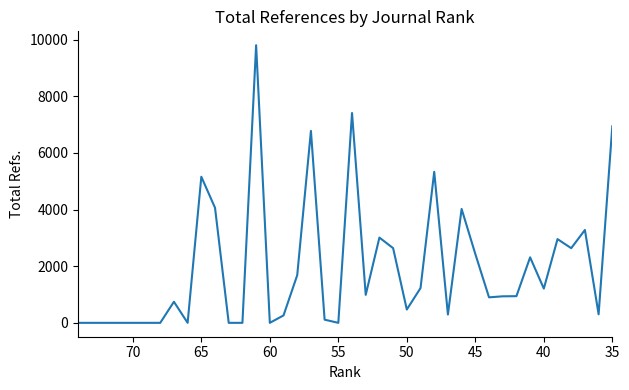

Count the number of values greater than 942.

19